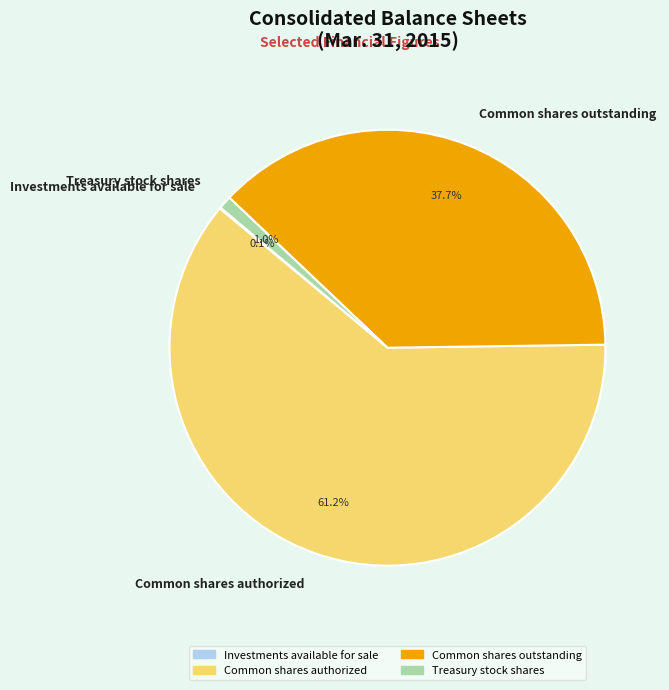

What percentage is NOT represented by Common shares authorized?

38.8%